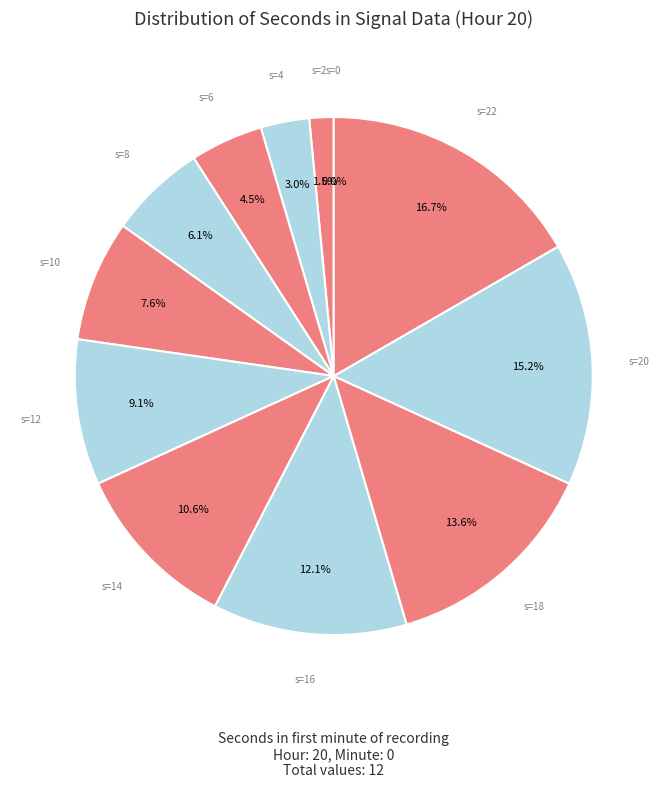

To the nearest percent, what is the difference between the largest and smallest slice percentages?

17%